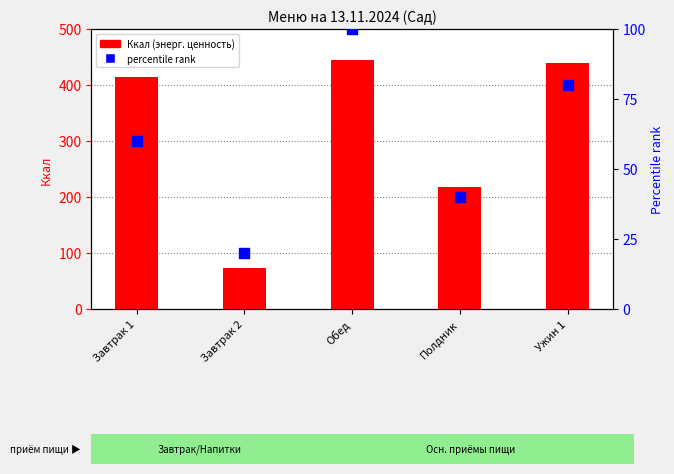

Which series has the largest Y range (max minus min)?

Ккал (энерг. ценность)